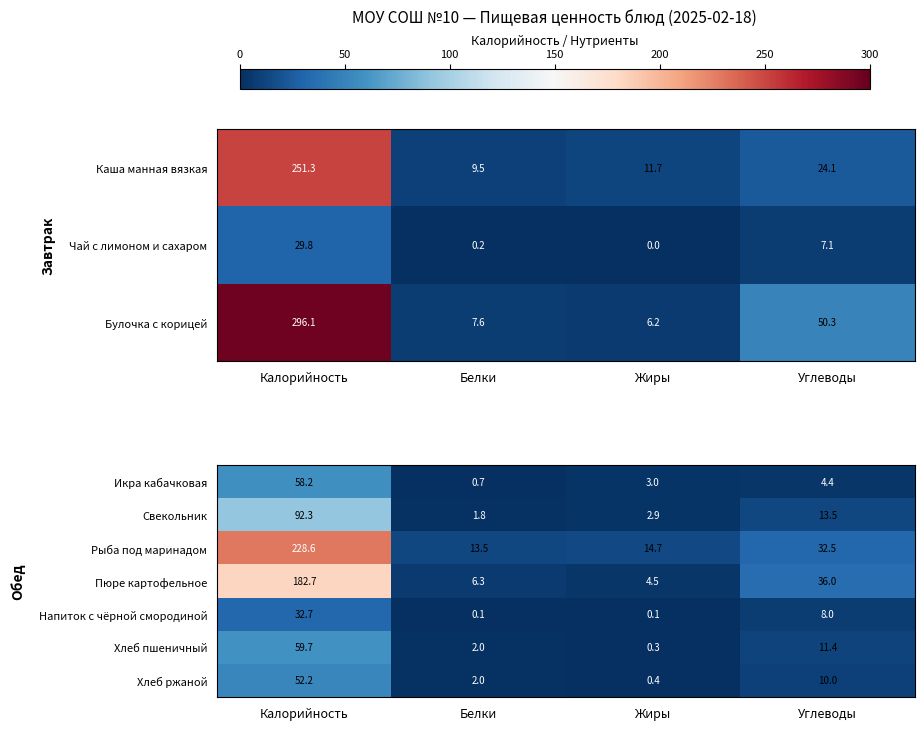

Between Углеводы and Белки, which is larger?

Углеводы